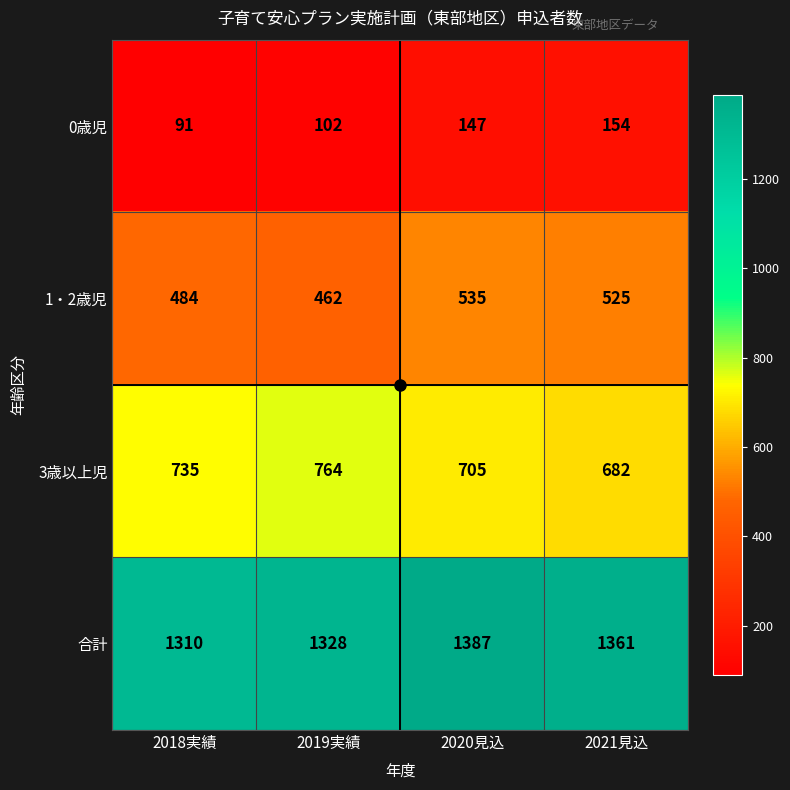

Rank the series at 2021見込 from highest to lowest value.

合計, 3歳以上児, 1・2歳児, 0歳児